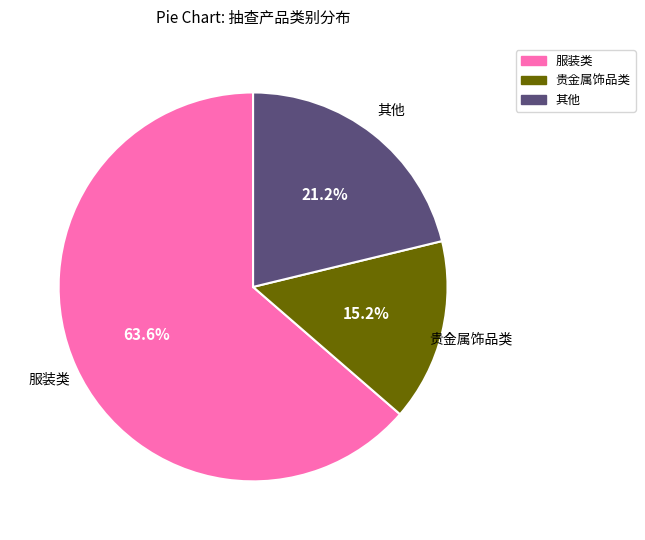

Rank the categories by value from lowest to highest.

贵金属饰品类, 其他, 服装类